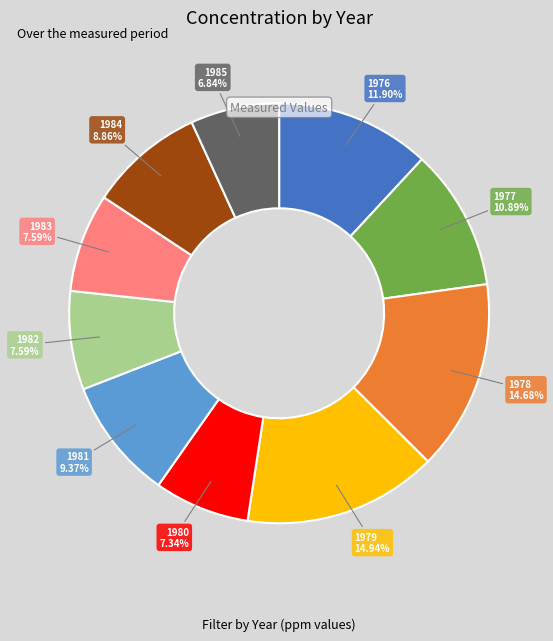

Is there any slice that represents more than half of the pie?

No